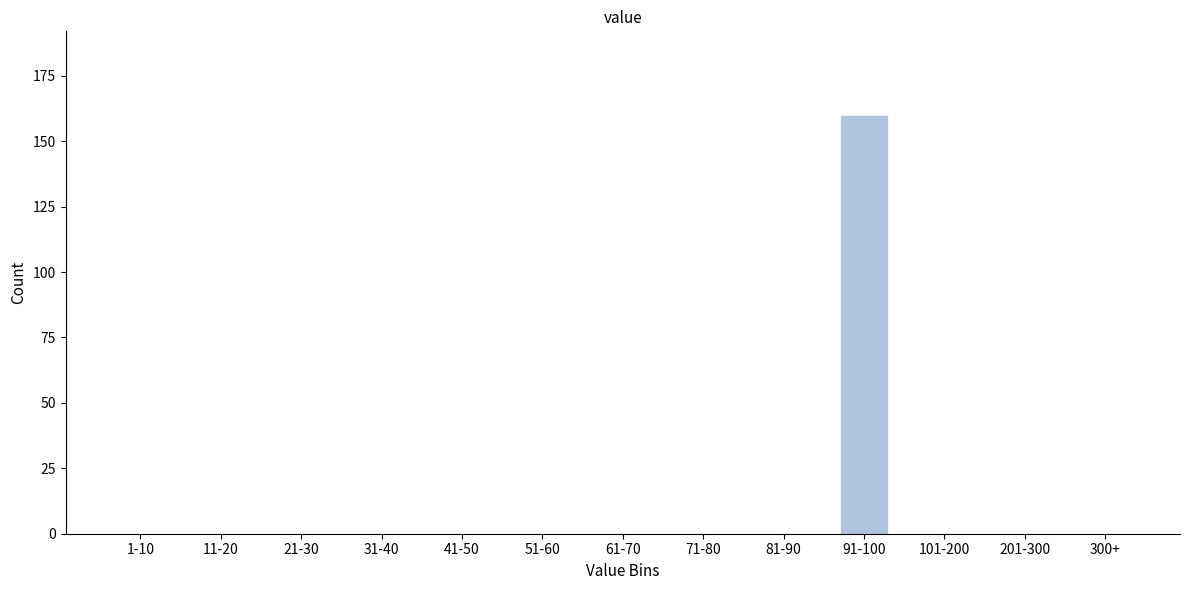

Reading left to right, extract all data points from this chart.

1-10=0	11-20=0	21-30=0	31-40=0	41-50=0	51-60=0	61-70=0	71-80=0	81-90=0	91-100=160	101-200=0	201-300=0	300+=0